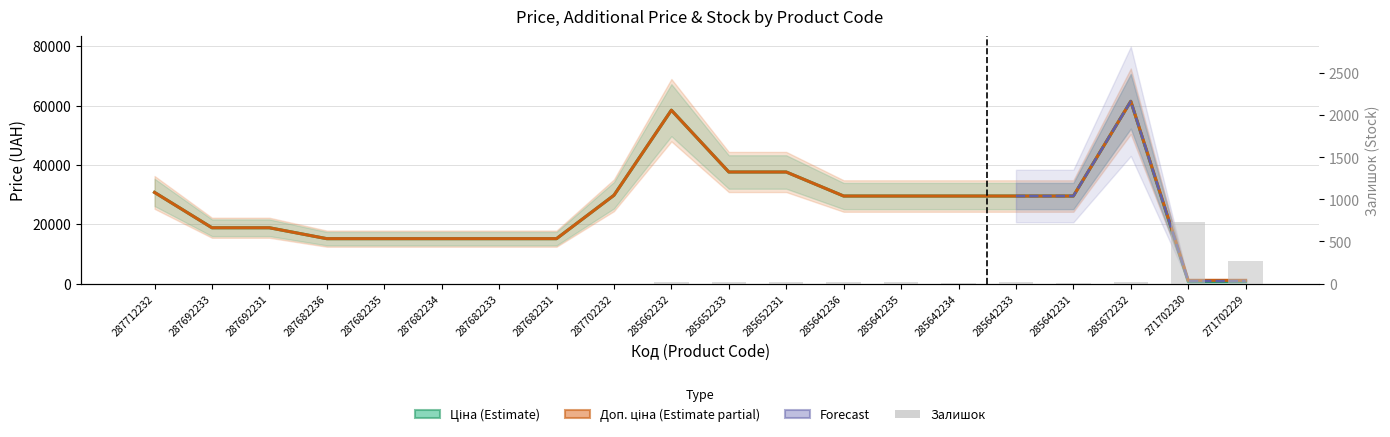

Reading left to right, list all the values displayed in this chart.

Ціна: 287712232=30717.1	287692233=18796.8	287692231=18796.8	287682236=15120.0	287682235=15120.0	287682234=15120.0	287682233=15120.0	287682231=15120.0	287702232=29747.2	285662232=58426.5	285652233=37593.6	285652231=37593.6	285642236=29491.5	285642235=29491.5	285642234=29491.5	285642233=29491.5	285642231=29491.5	285672232=61434.3	271702230=589.9	271702229=589.9
Доп. ціна: 287712232=30717.1	287692233=18796.8	287692231=18796.8	287682236=15120.0	287682235=15120.0	287682234=15120.0	287682233=15120.0	287682231=15120.0	287702232=29747.2	285662232=58426.5	285652233=37593.6	285652231=37593.6	285642236=29491.5	285642235=29491.5	285642234=29491.5	285642233=29491.5	285642231=29491.5	285672232=61434.3	271702230=1081.7	271702229=1081.7
Залишок: 287712232=0.0	287692233=0.0	287692231=0.0	287682236=0.0	287682235=0.0	287682234=0.0	287682233=0.0	287682231=0.0	287702232=0.0	285662232=14.0	285652233=13.0	285652231=23.0	285642236=16.0	285642235=13.0	285642234=10.0	285642233=14.0	285642231=11.0	285672232=16.0	271702230=735.0	271702229=272.0